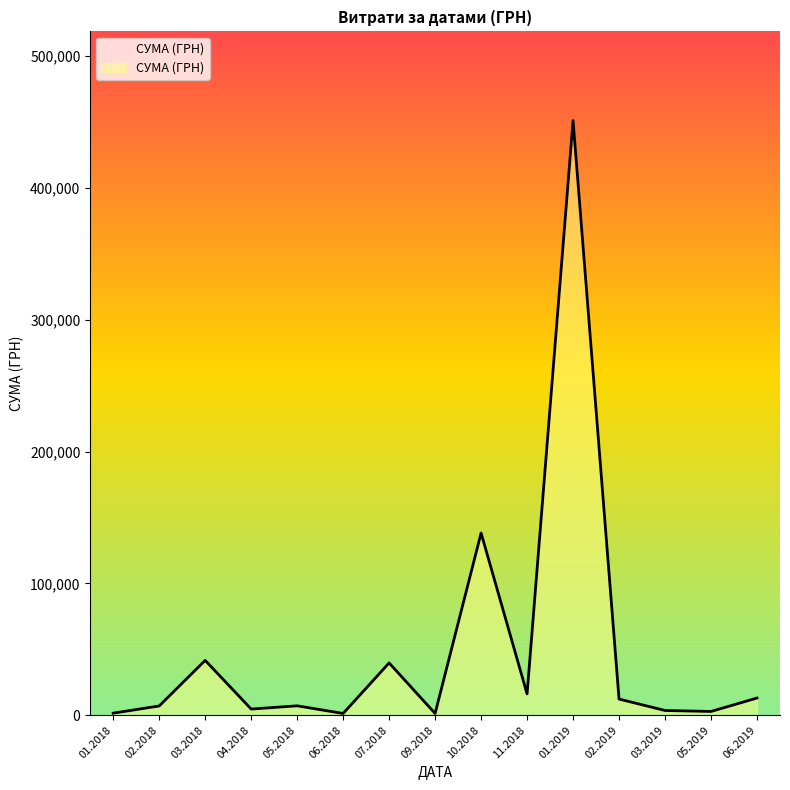

What is the ratio of the value at 11.2018 to the value at 06.2019?

1.2